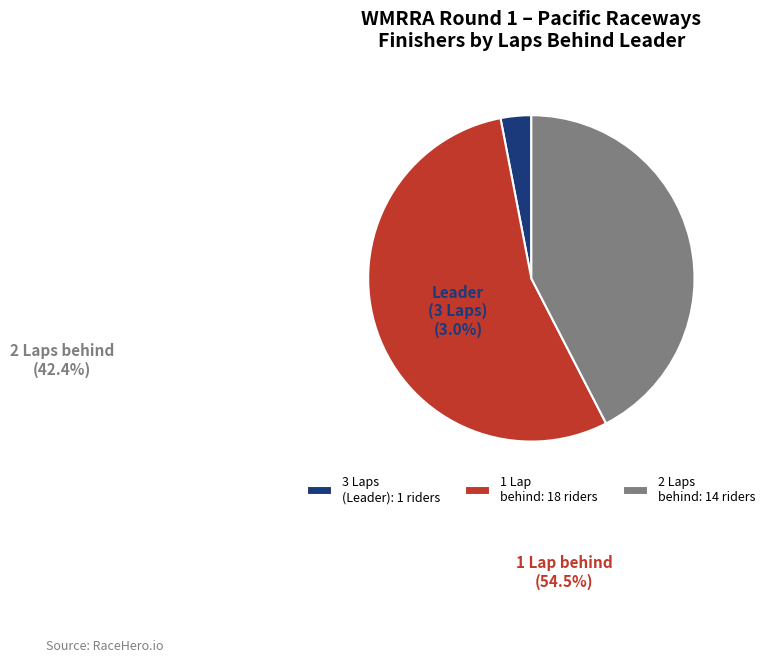

Does any single category account for the majority?

Yes